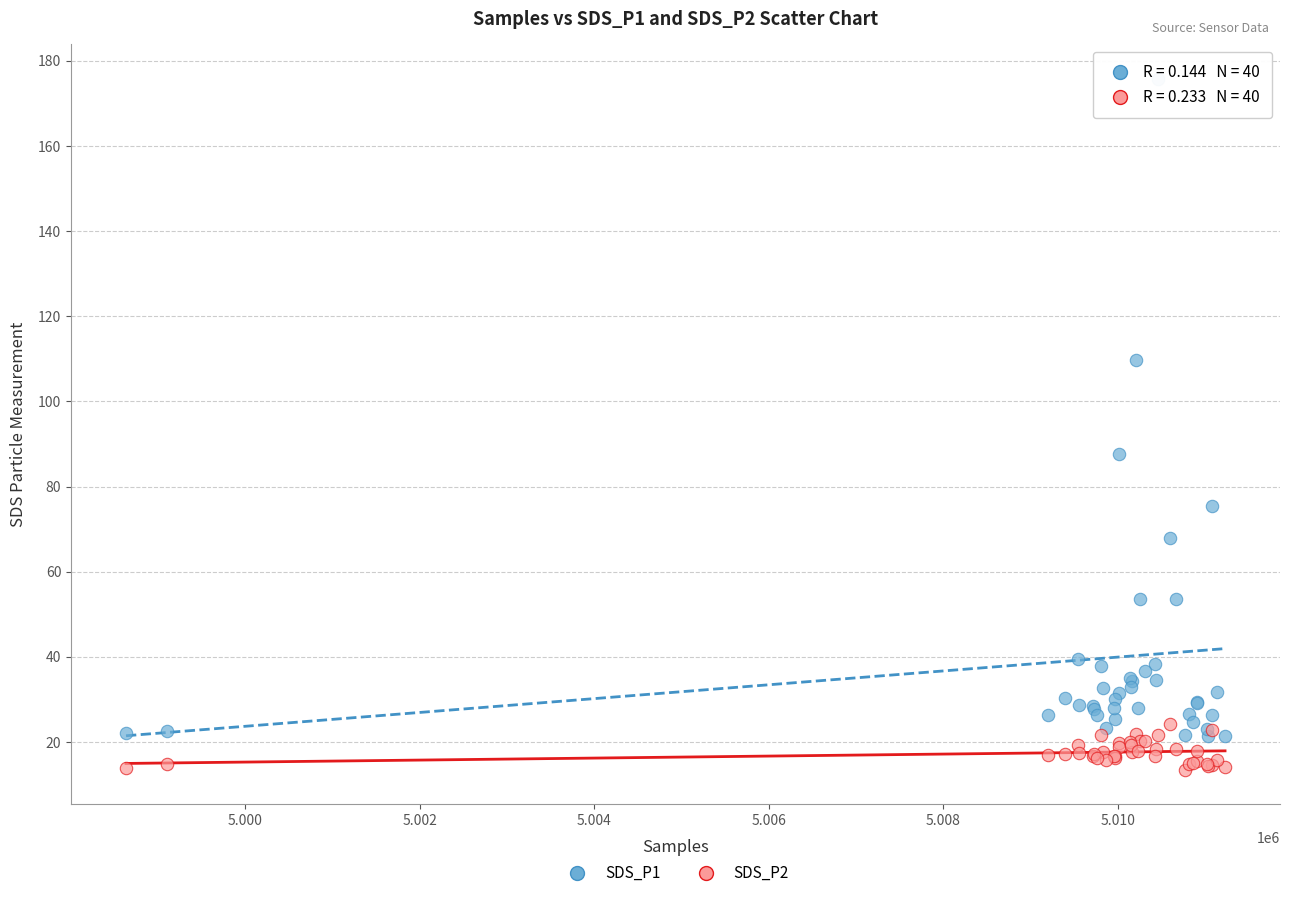

Which series contains the highest Y value?

SDS_P1